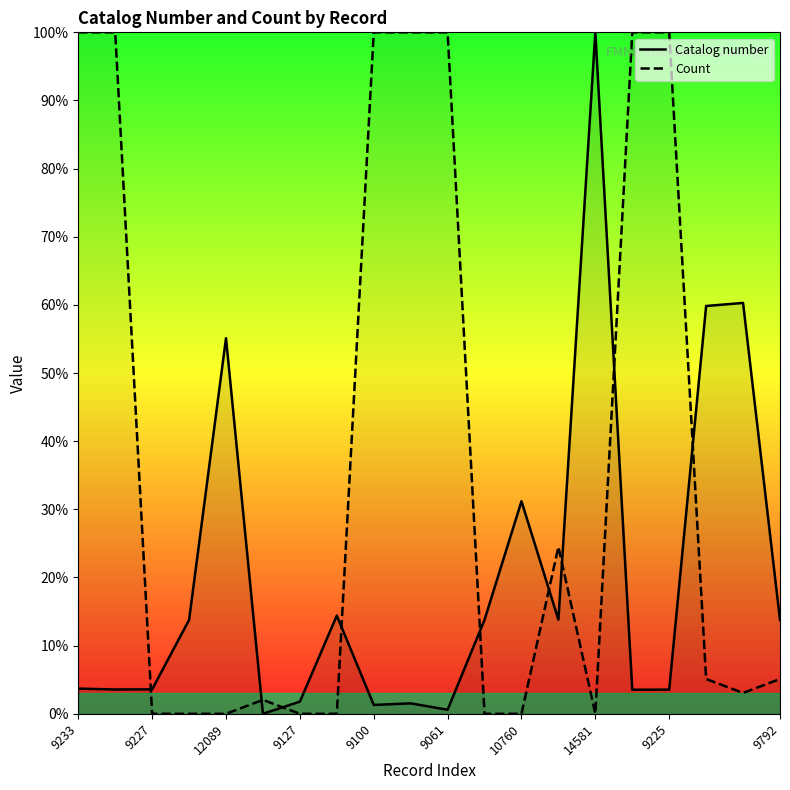

List the series in order of their overall mean, highest first.

Count, Catalog number